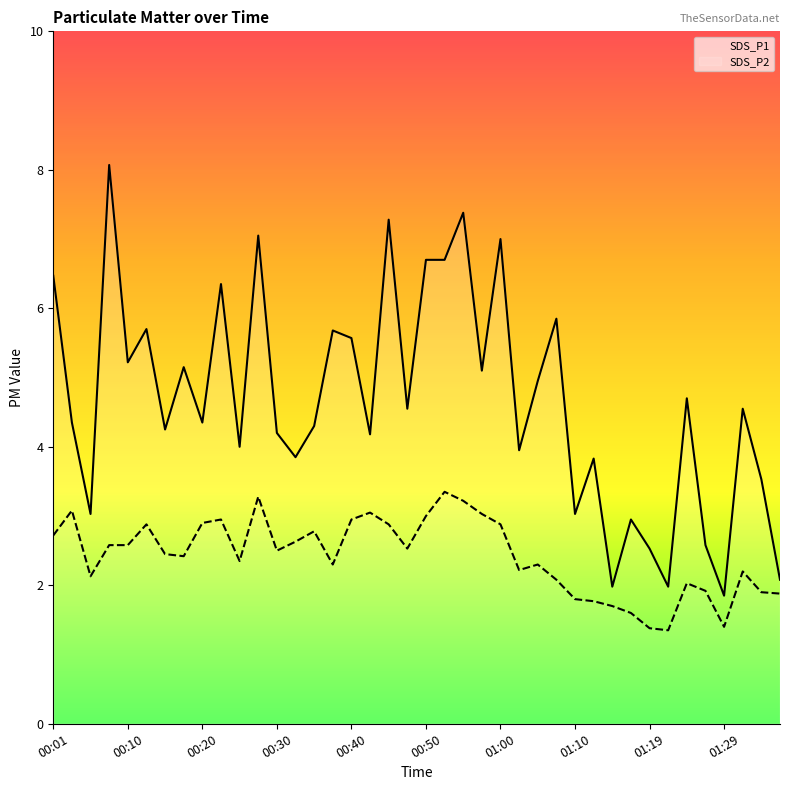

What is the total value across all series at 25?

6.2